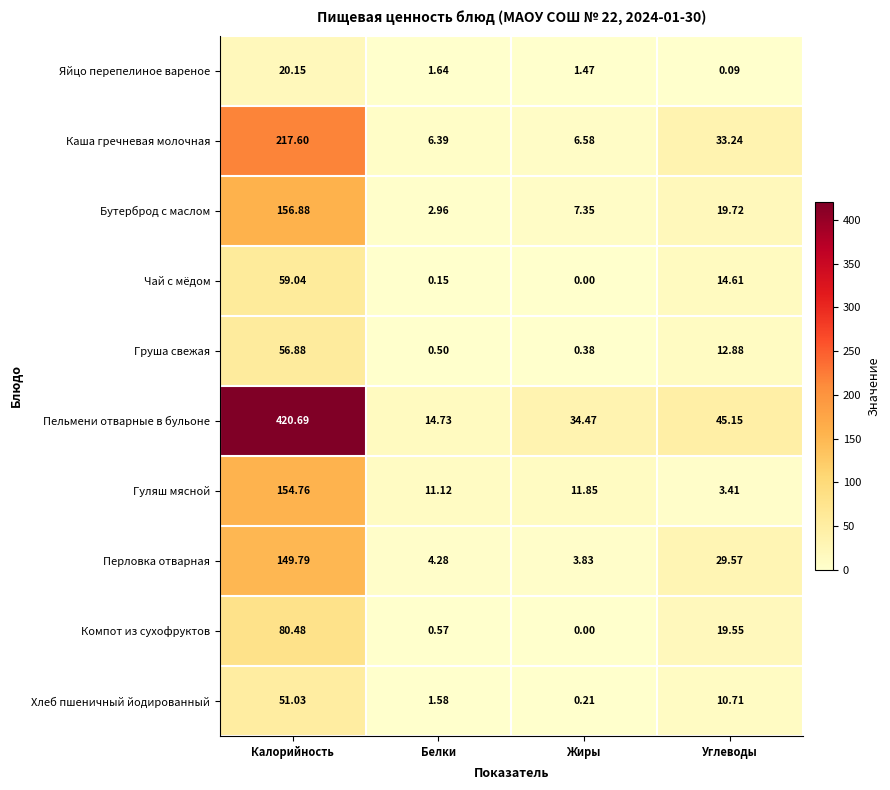

Which category has the highest value in the Гуляш мясной series?

Калорийность